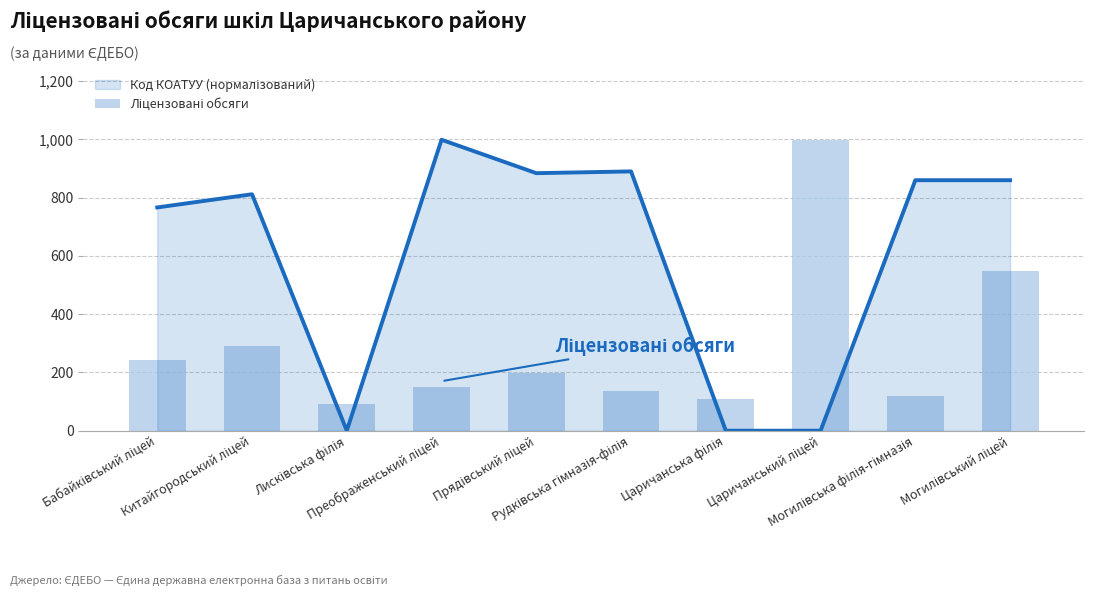

Rank the series by their average value, from lowest to highest.

Ліцензовані обсяги, Код КОАТУУ (нормалізований)